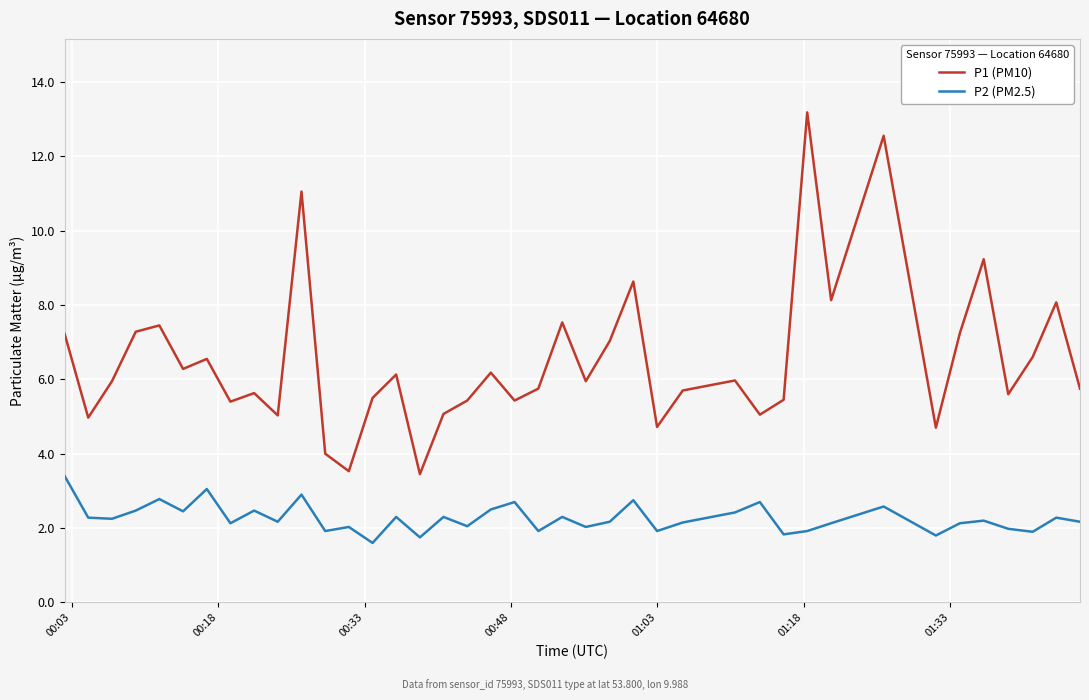

What is the difference between the maximum and minimum values in the P1 (PM10) series?

9.7